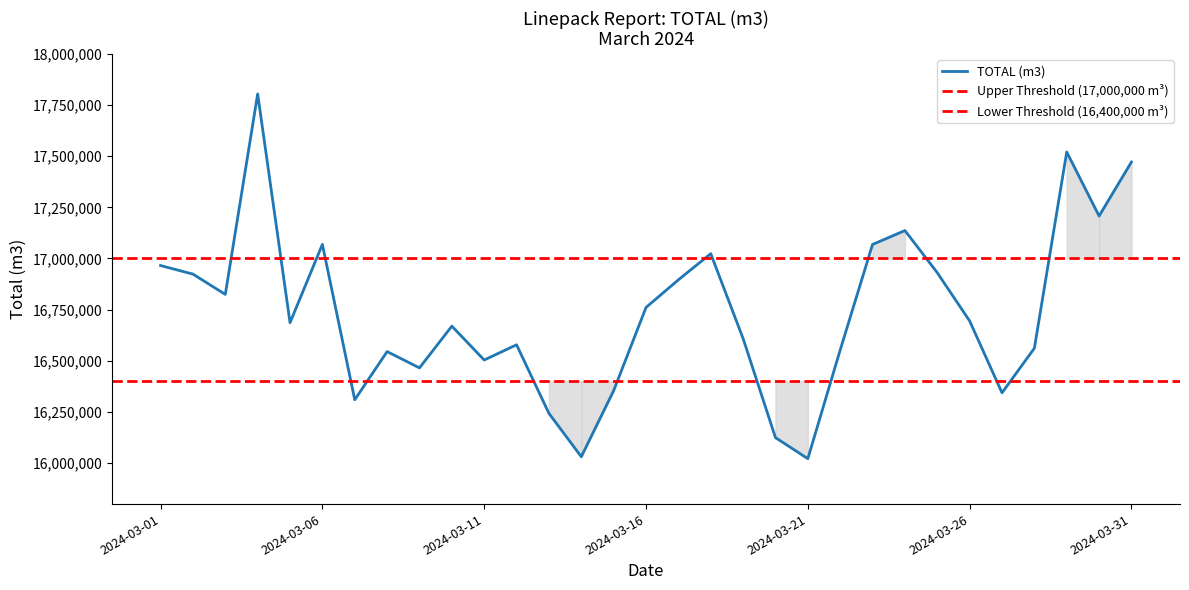

How many values are below 16686329?

15